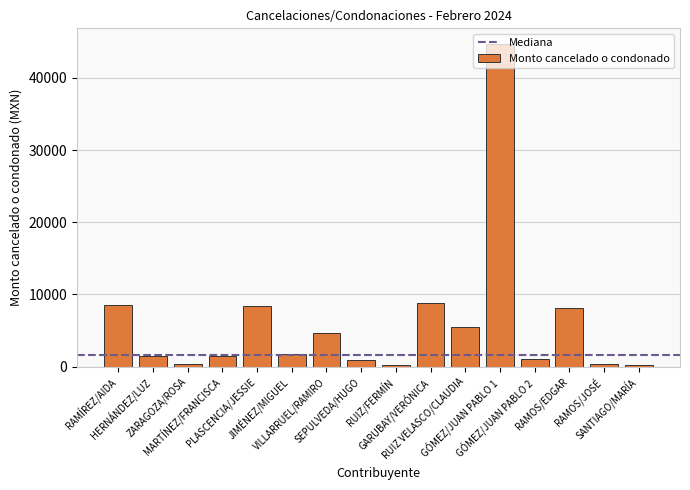

What is the difference between the maximum and minimum values?

44467.8